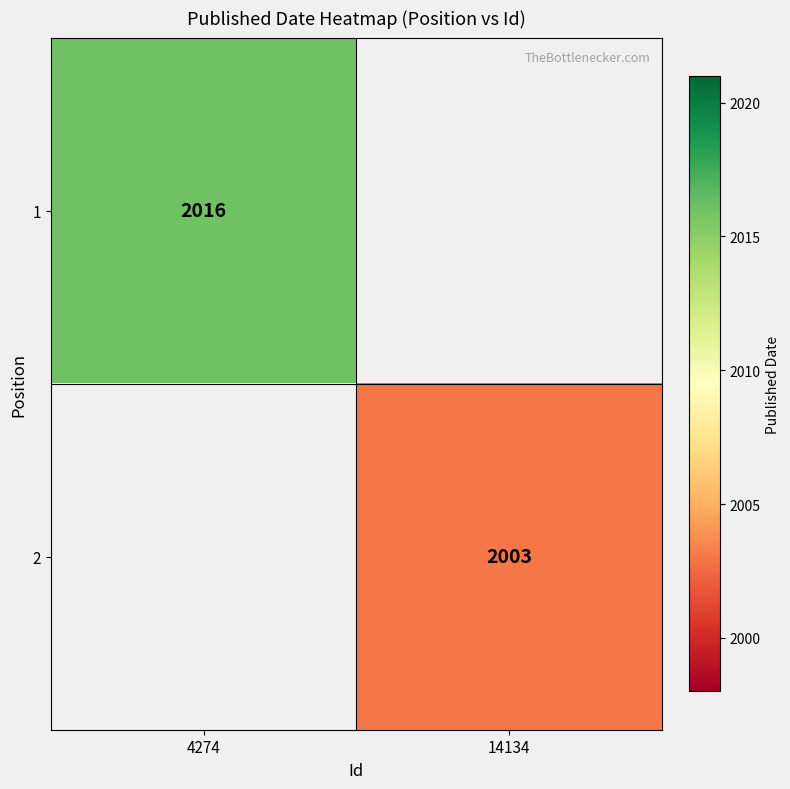

Is it true that 1 equals 2016 at 4274?

True